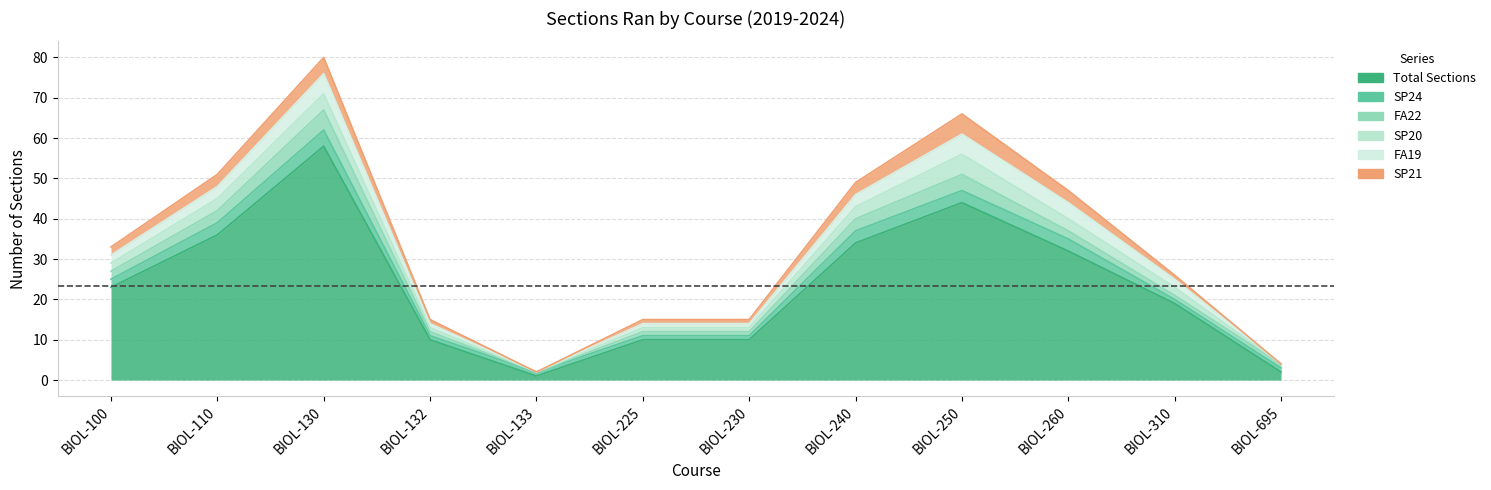

Does the chart display data point markers on the line(s)?

No